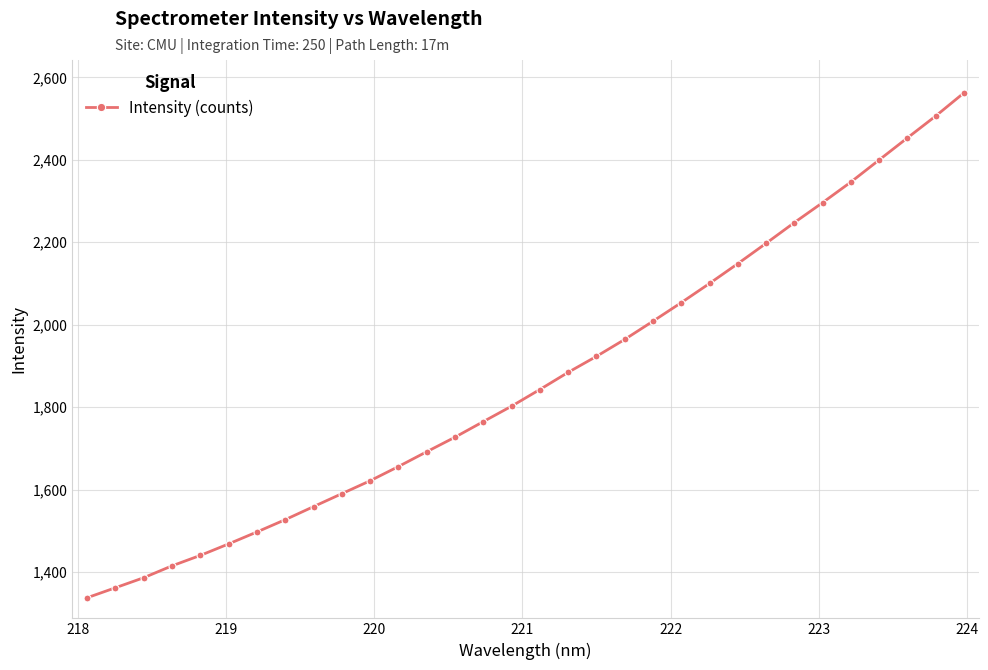

What is the greatest value displayed?

2562.0